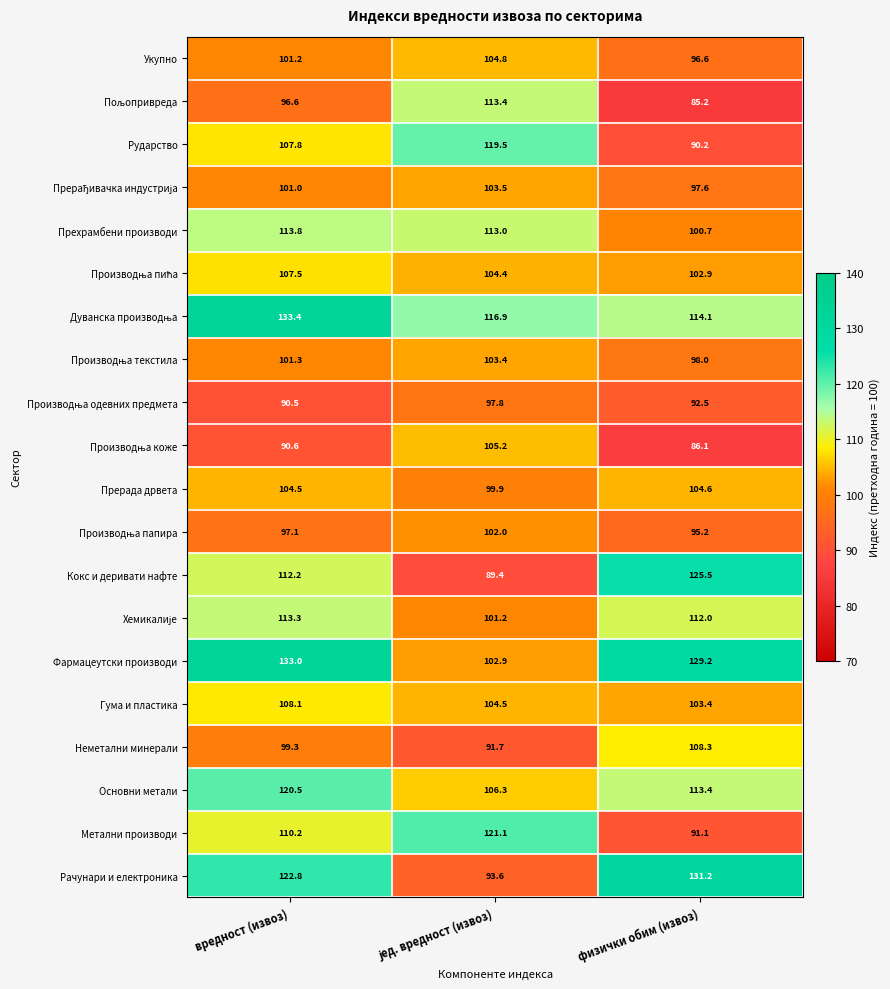

What is the average value of the Кокс и деривати нафте series?

109.0